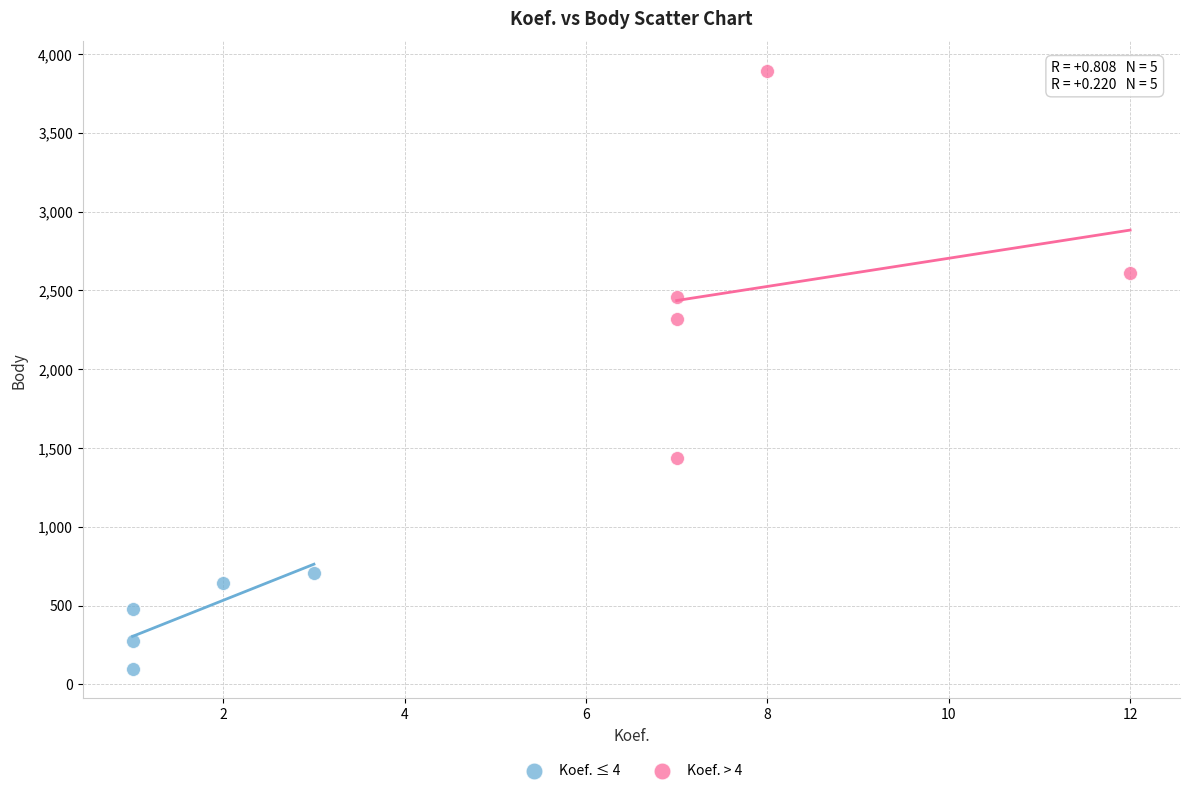

Which series contains the lowest Y value?

Koef. ≤ 4